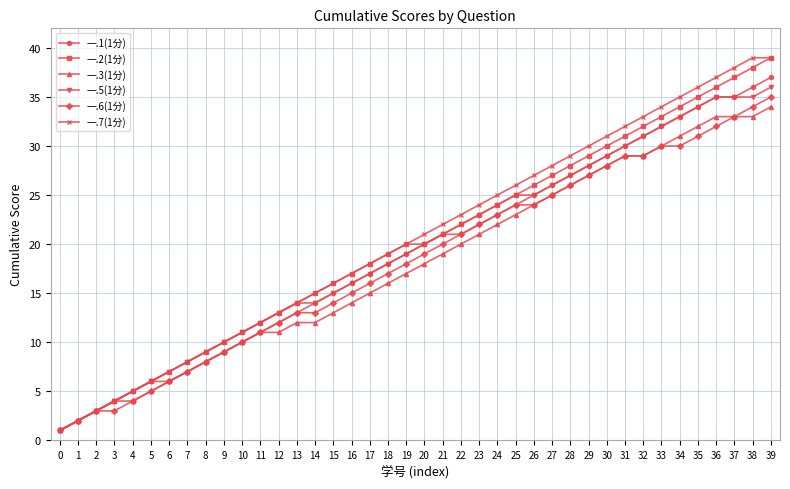

Does the chart display data point markers on the line(s)?

Yes